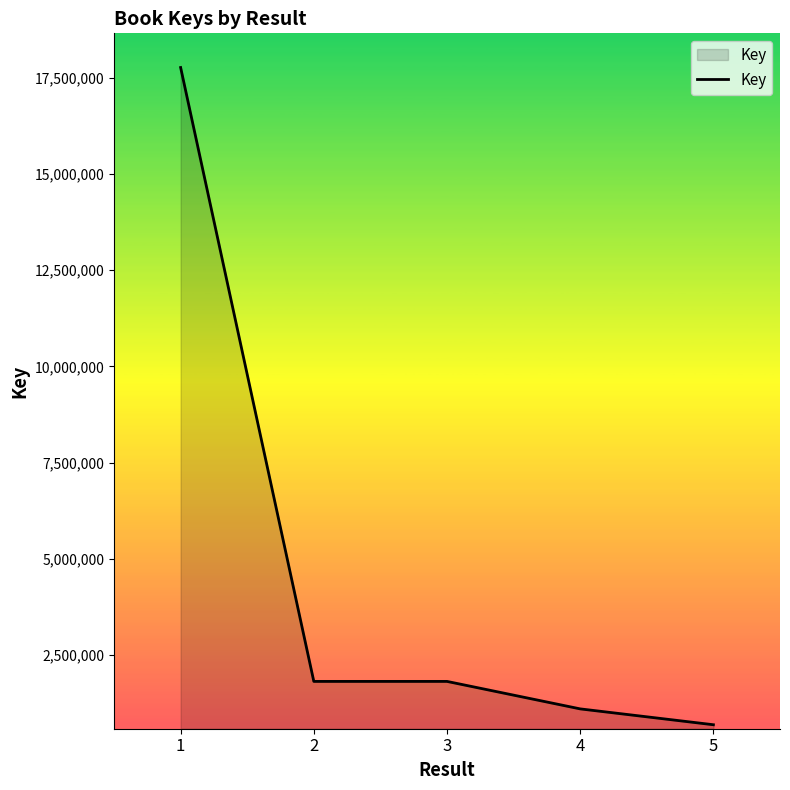

True or false: there are more than 1 points higher than both neighbors.

False